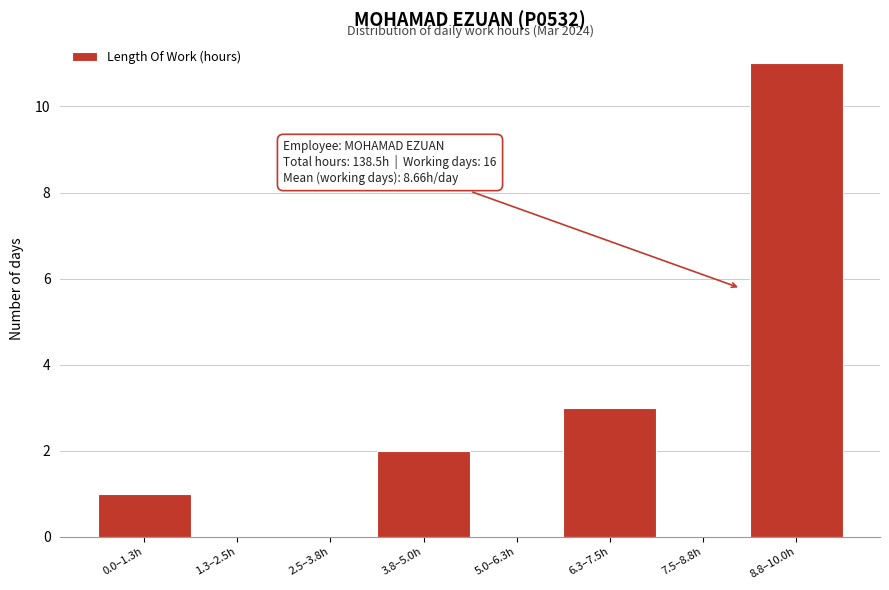

Reading left to right, transcribe all the data shown in this chart.

0.0–1.3h=1	1.3–2.5h=0	2.5–3.8h=0	3.8–5.0h=2	5.0–6.3h=0	6.3–7.5h=3	7.5–8.8h=0	8.8–10.0h=11